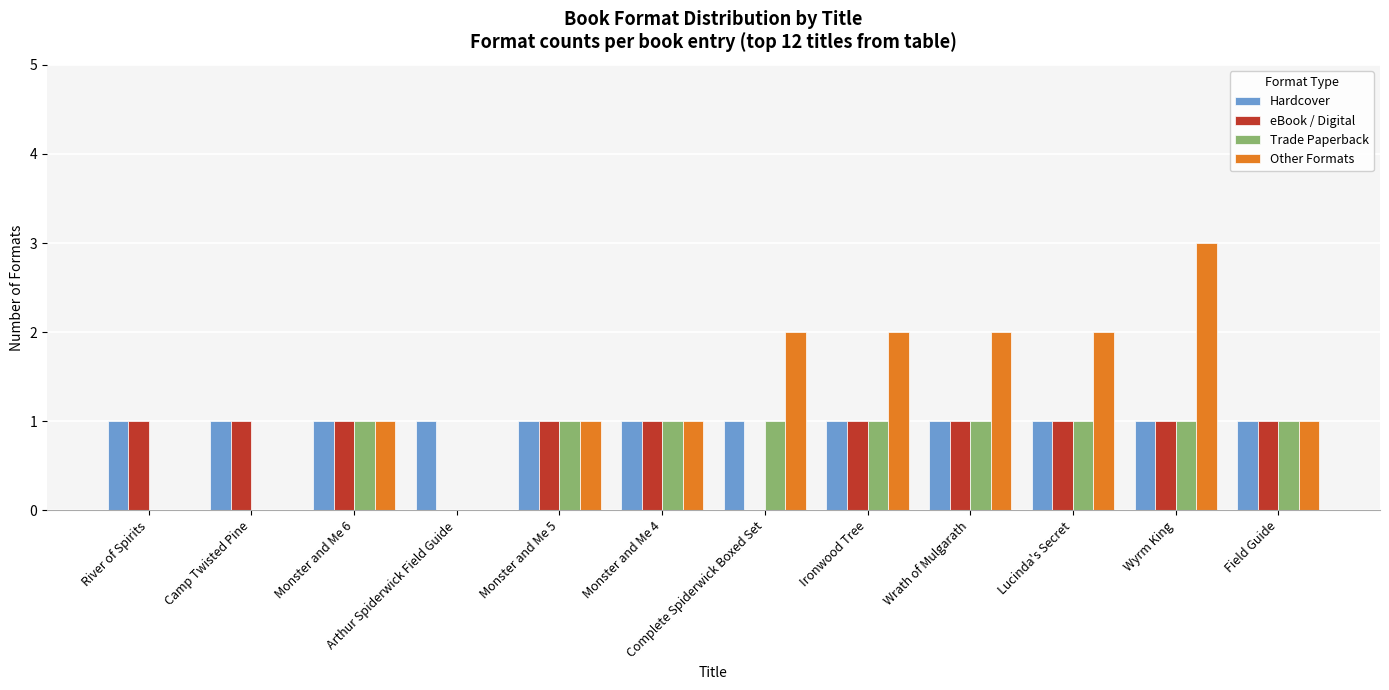

What are all the series names shown in the legend?

Hardcover, eBook / Digital, Trade Paperback, Other Formats